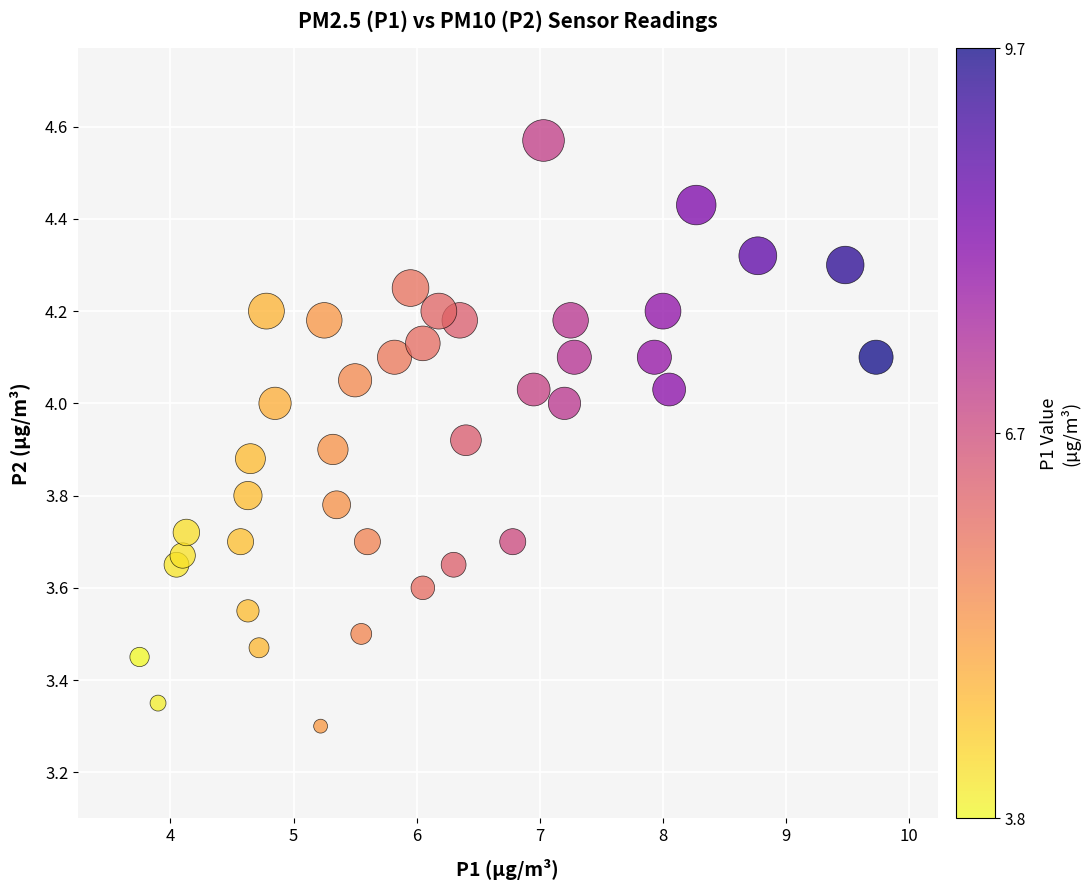

What Y value in the scatter plot is closest to 3?

3.3